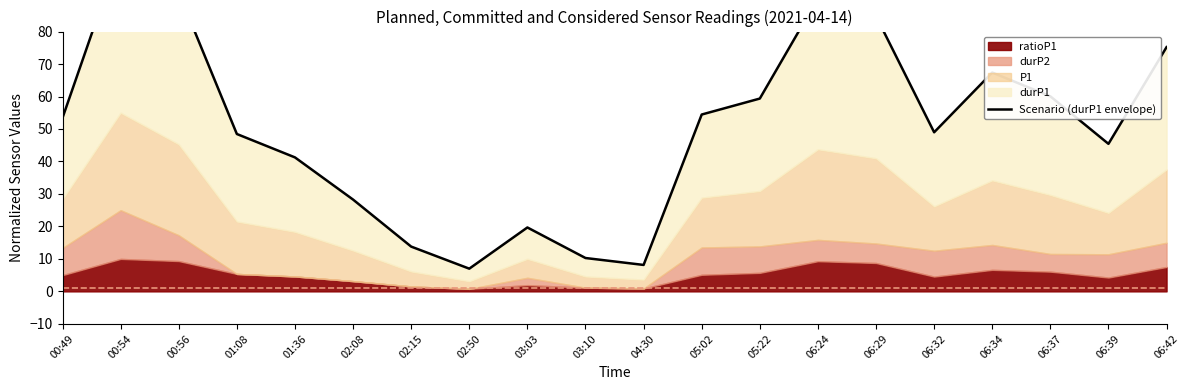

Reading left to right, what are all the values shown in this chart?

00:49=53.4	00:54=105.0	00:56=92.0	01:08=48.5	01:36=41.3	02:08=28.3	02:15=13.8	02:50=7.0	03:03=19.7	03:10=10.3	04:30=8.1	05:02=54.5	05:22=59.4	06:24=90.3	06:29=84.7	06:32=49.0	06:34=67.4	06:37=60.1	06:39=45.4	06:42=75.2